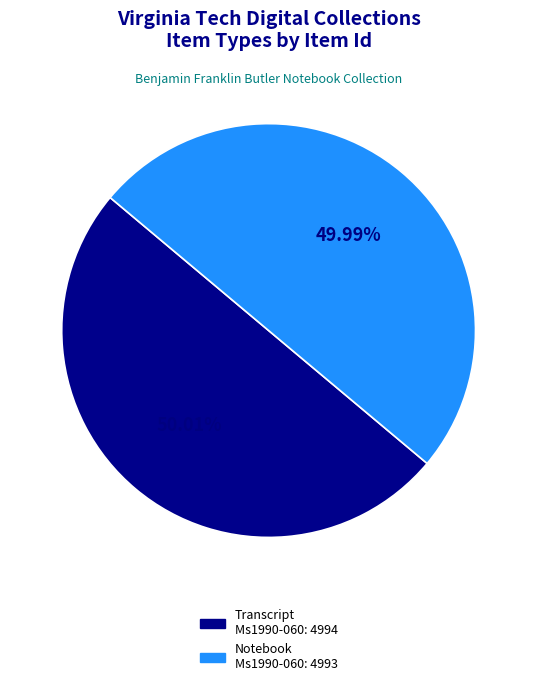

Is there any slice that represents more than half of the pie?

Yes